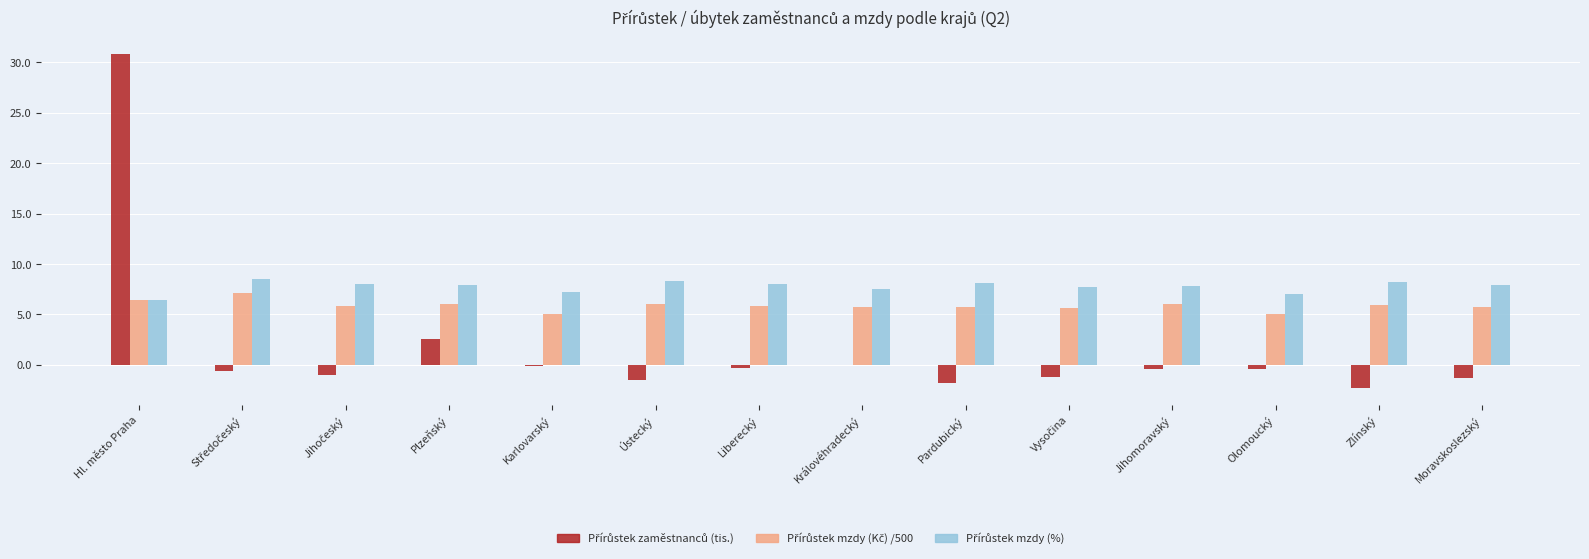

At which category does the chart reach its peak across all series?

Hl. město Praha